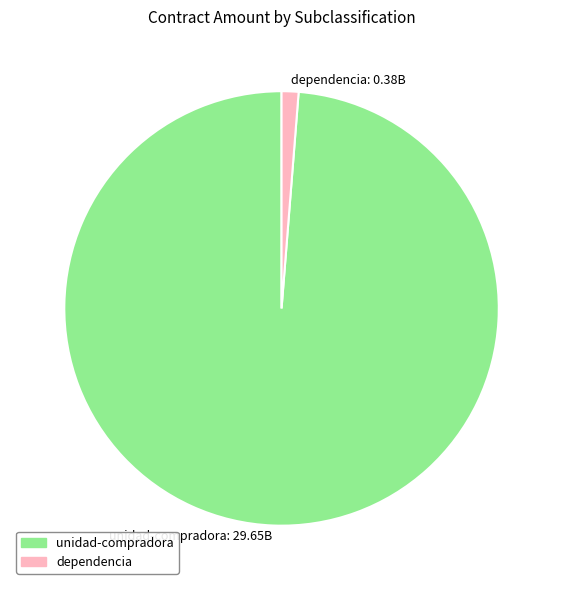

Do dependencia: 0.38B and unidad-compradora: 29.65B together represent more than half of the pie?

Yes